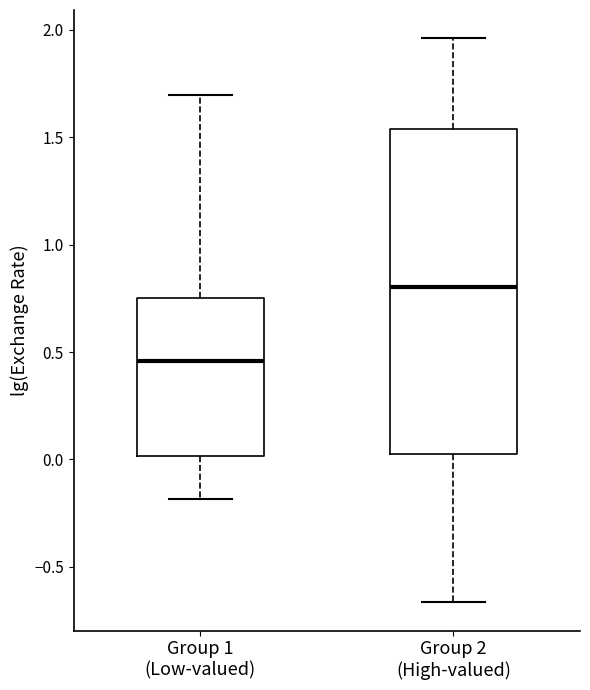

Which box's median line is the lowest?

Group 1 (Low-valued)